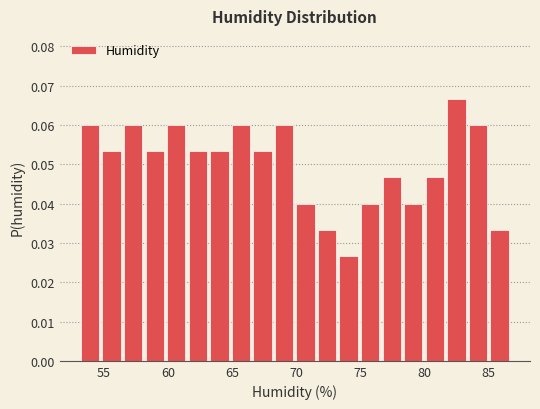

Around what value on the x-axis is the tallest bar? Give the approximate position of its centre, as read against the axis.

82.5